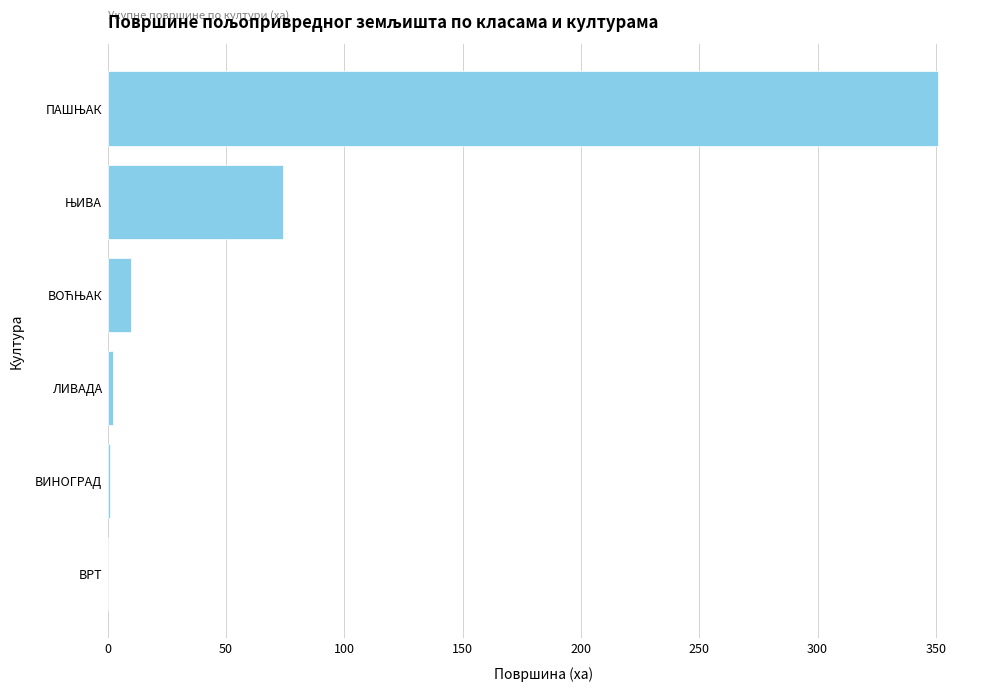

What is the maximum value shown in the chart?

351.1